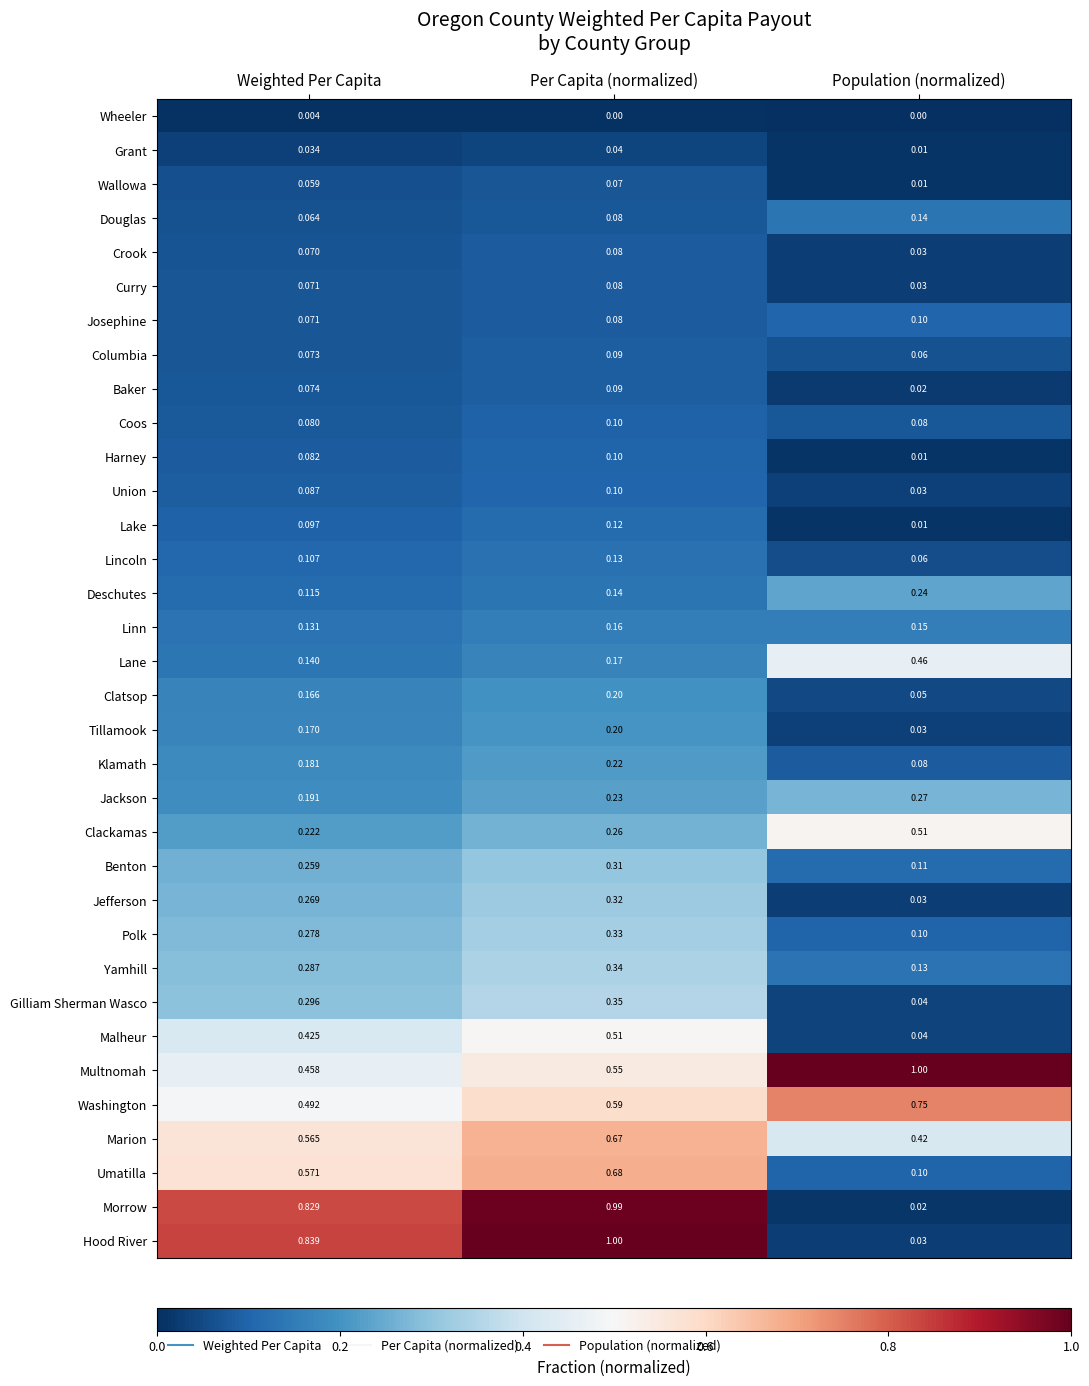

Rank the categories by Linn value from lowest to highest.

Weighted Per Capita, Population (normalized), Per Capita (normalized)